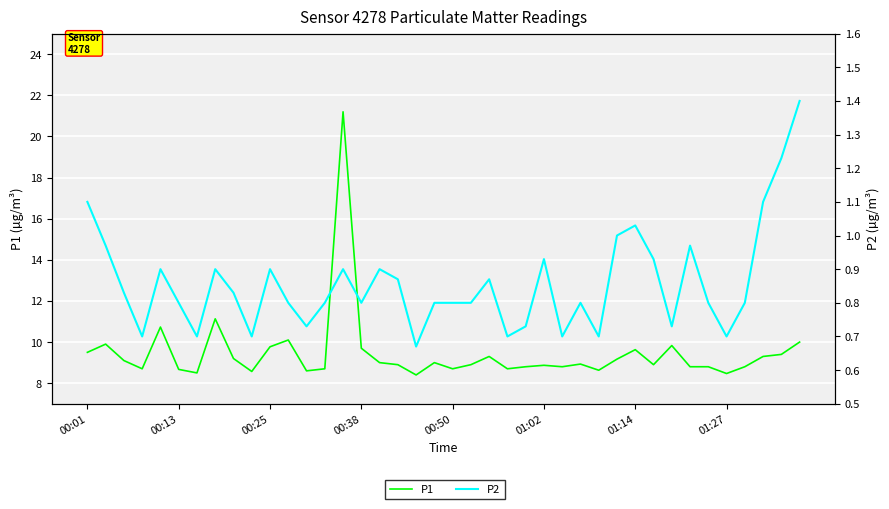

How many lines are shown in the chart?

2